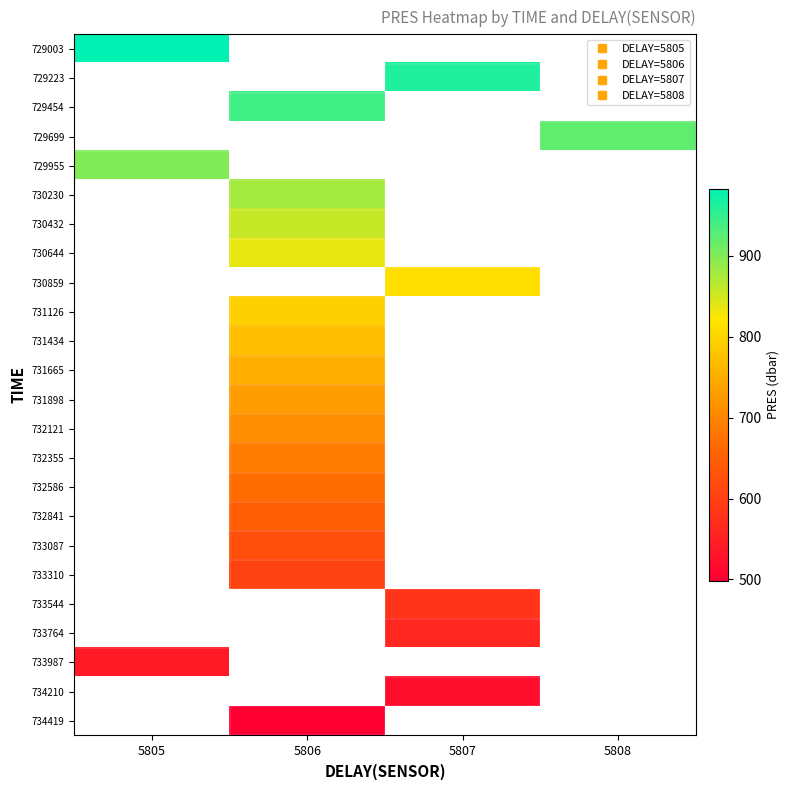

Count the number of categories in the chart.

4